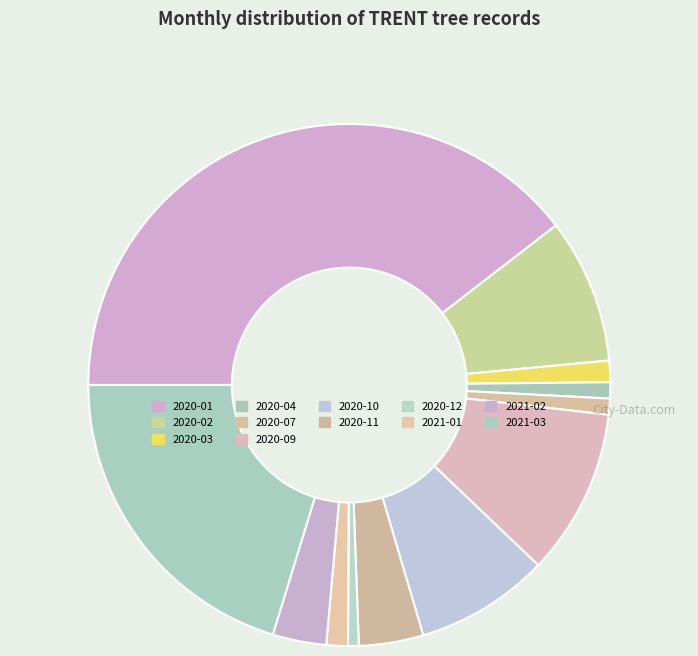

True or false: 2020-02 accounts for 9% of the total.

True